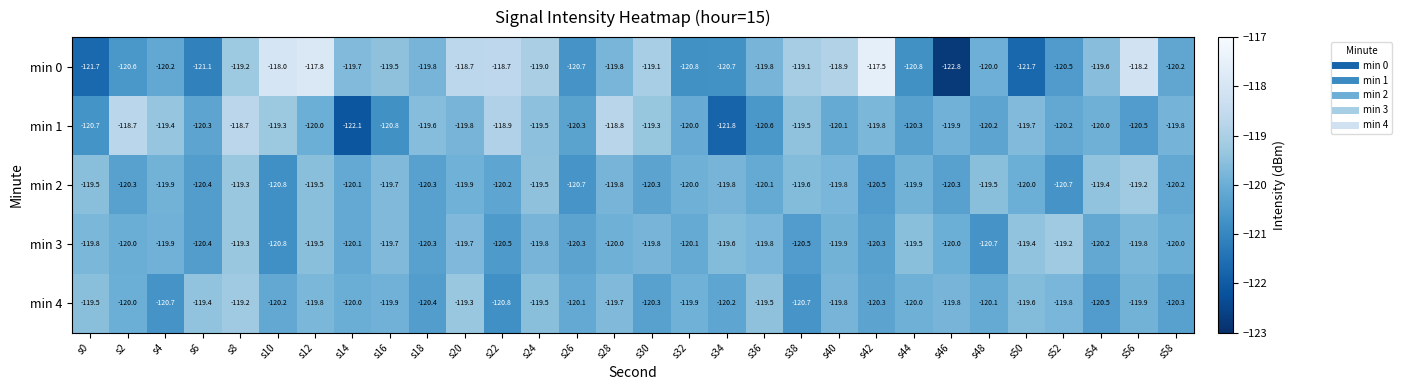

Which category has the highest value in the min 4 series?

s8